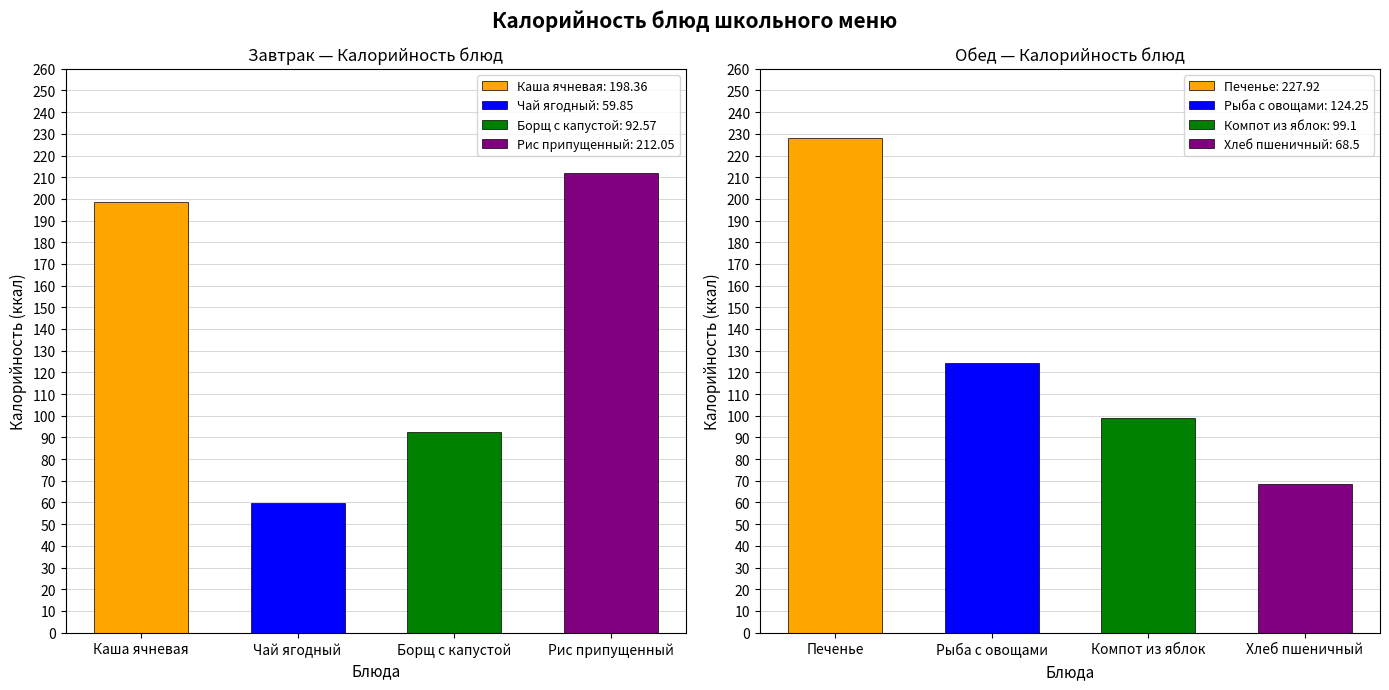

At how many categories does at least one series exceed 86?

6